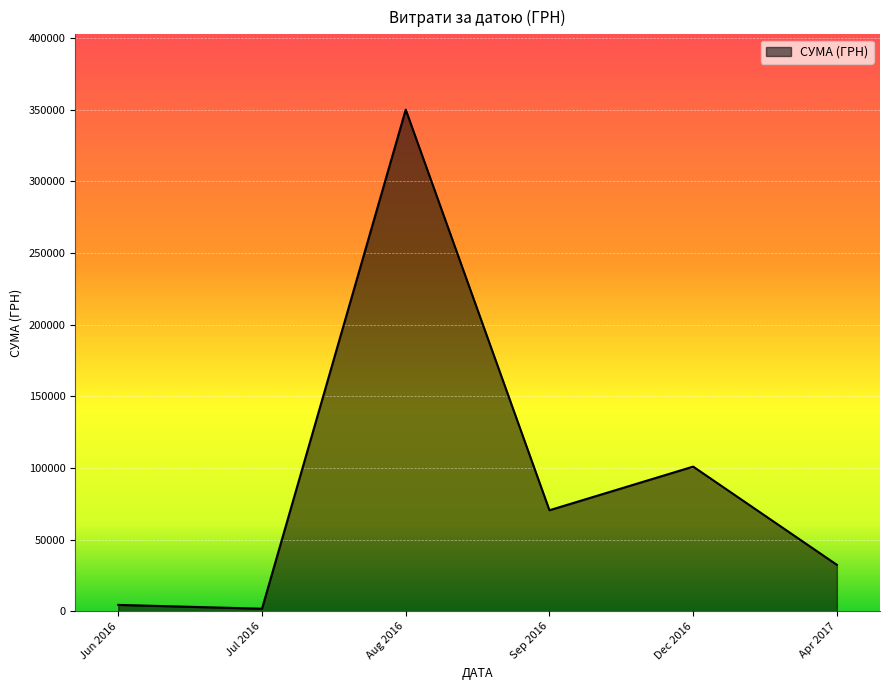

Approximately how many times larger is the value at Sep 2016 compared to Apr 2017?

2.2